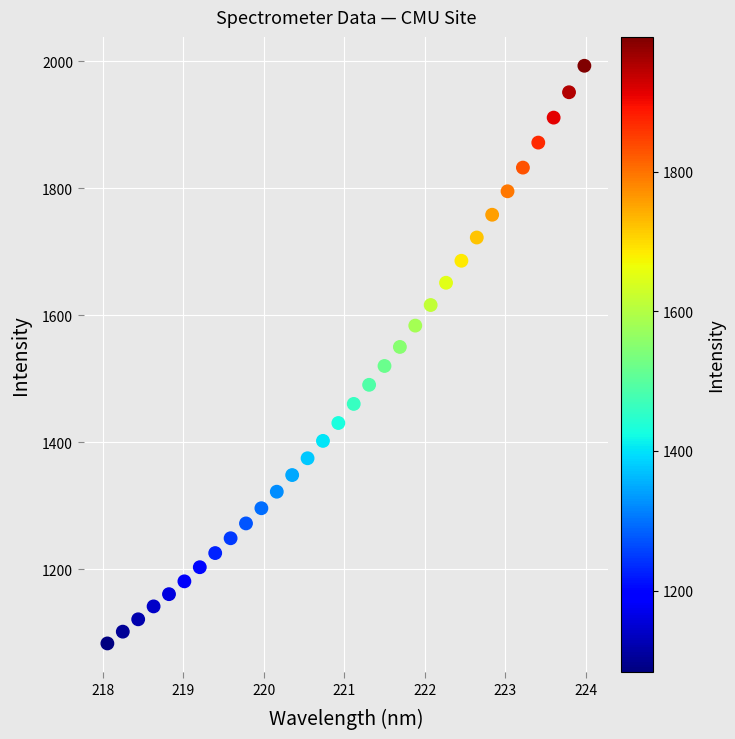

What is the range of X values (max minus min)?

5.9